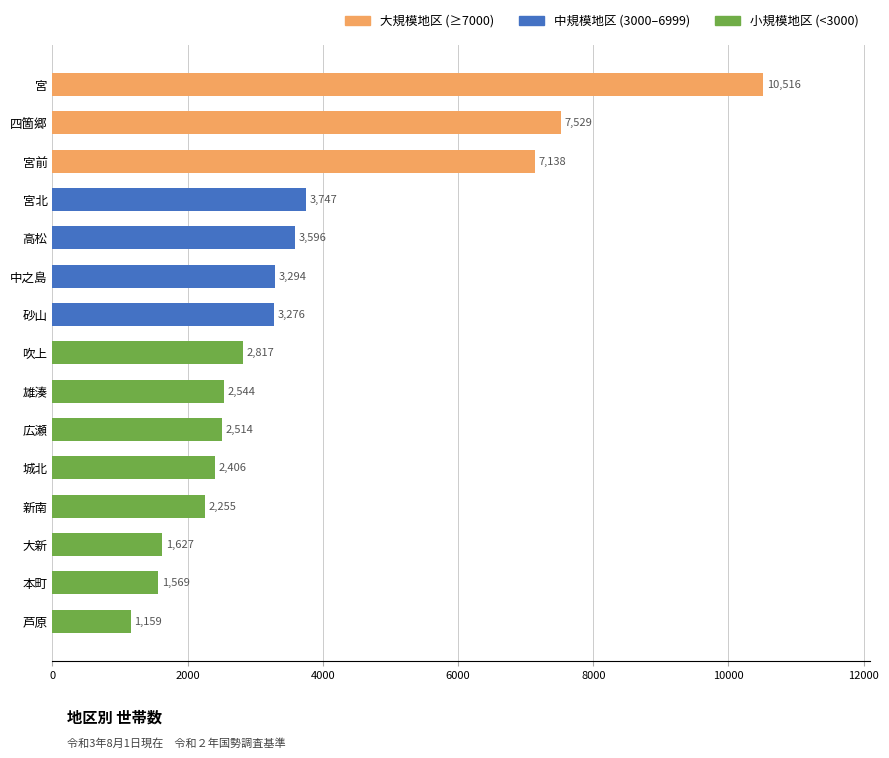

What is the sum of all values?

55987